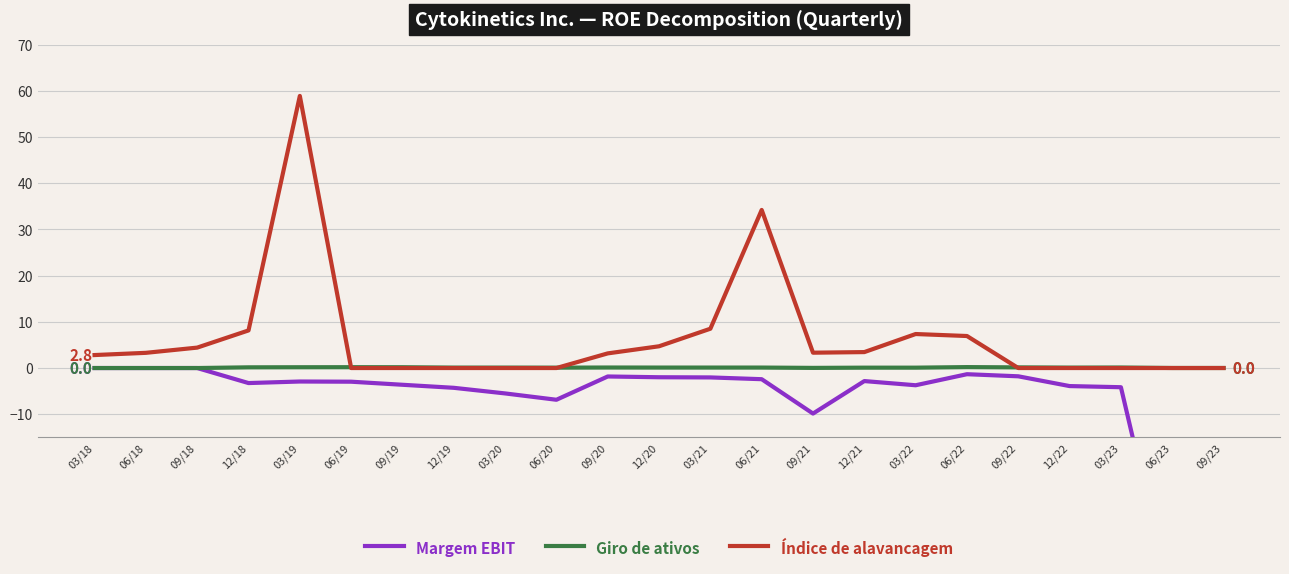

What is the difference between the second highest and second lowest values in the Índice de alavancagem series?

34.2